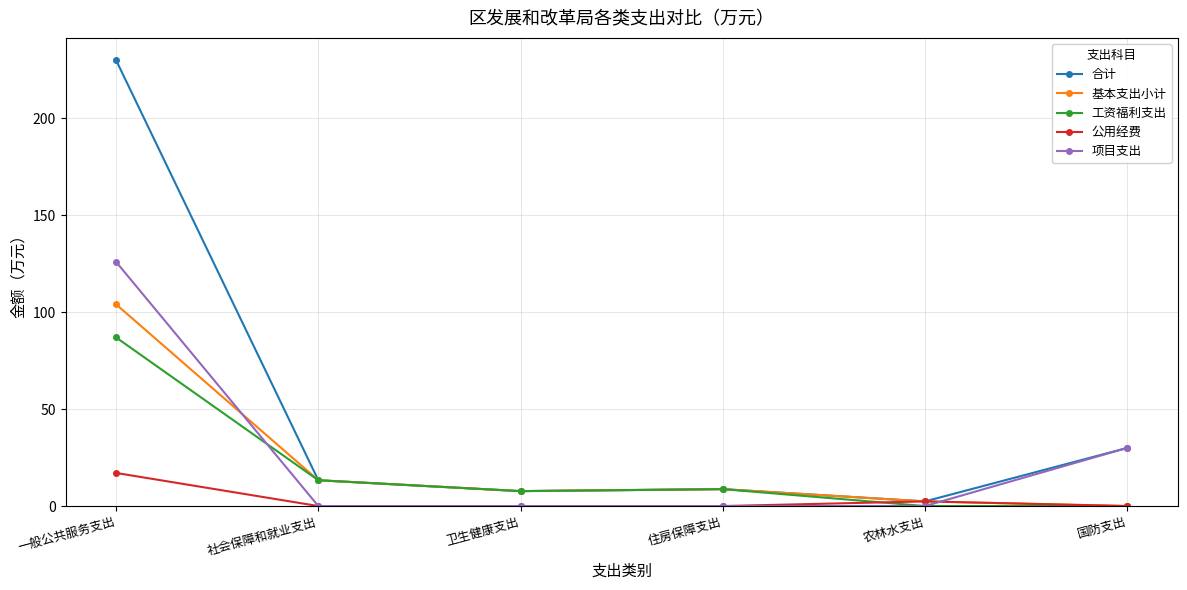

The value of 合计 at 社会保障和就业支出 is 21.8. True or false?

False